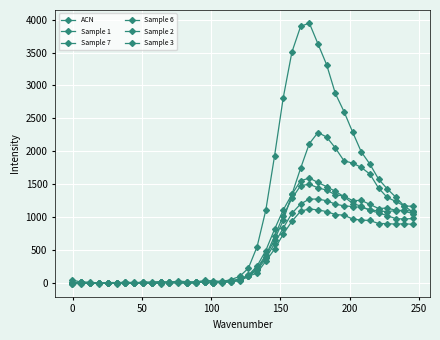

Which series has the widest spread of values?

ACN